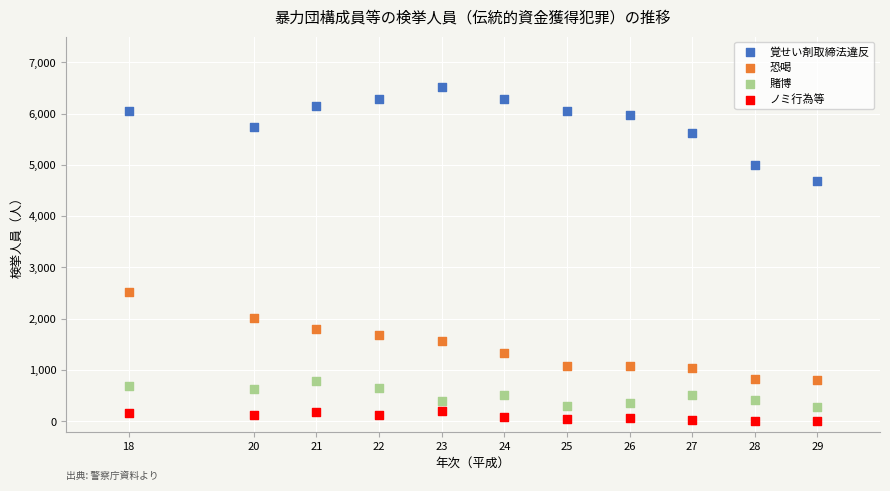

Which series contains the lowest Y value?

ノミ行為等